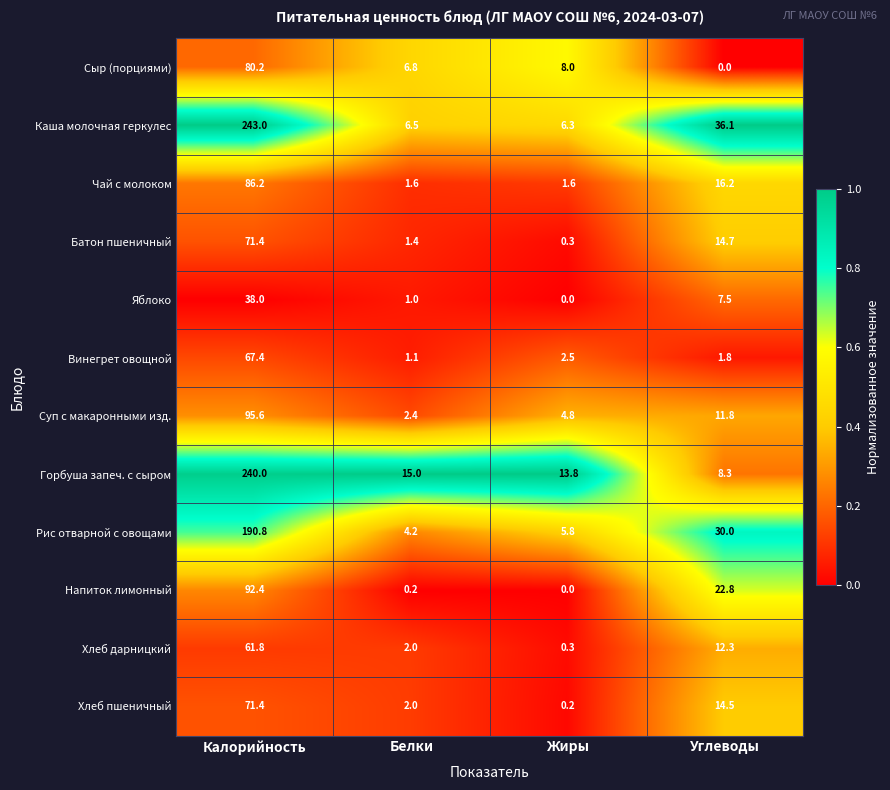

Where does the Каша молочная геркулес series first go above 36?

Калорийность